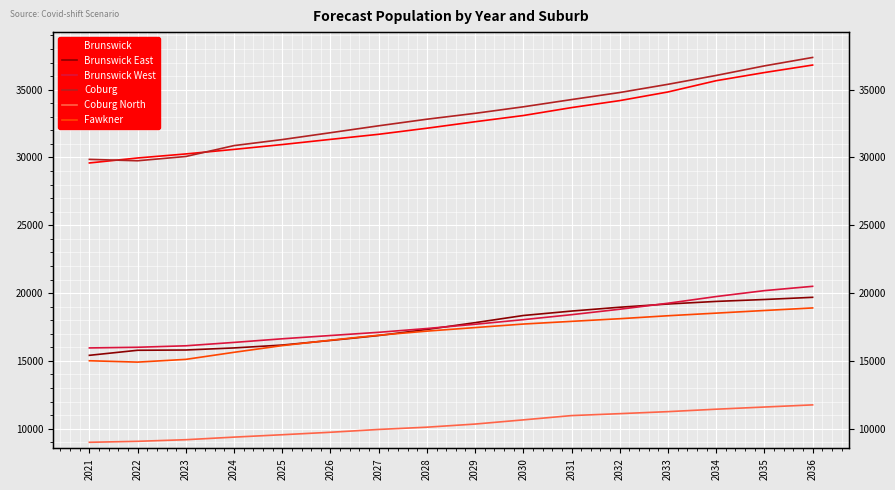

At which label is Brunswick closest to 33204?

2030